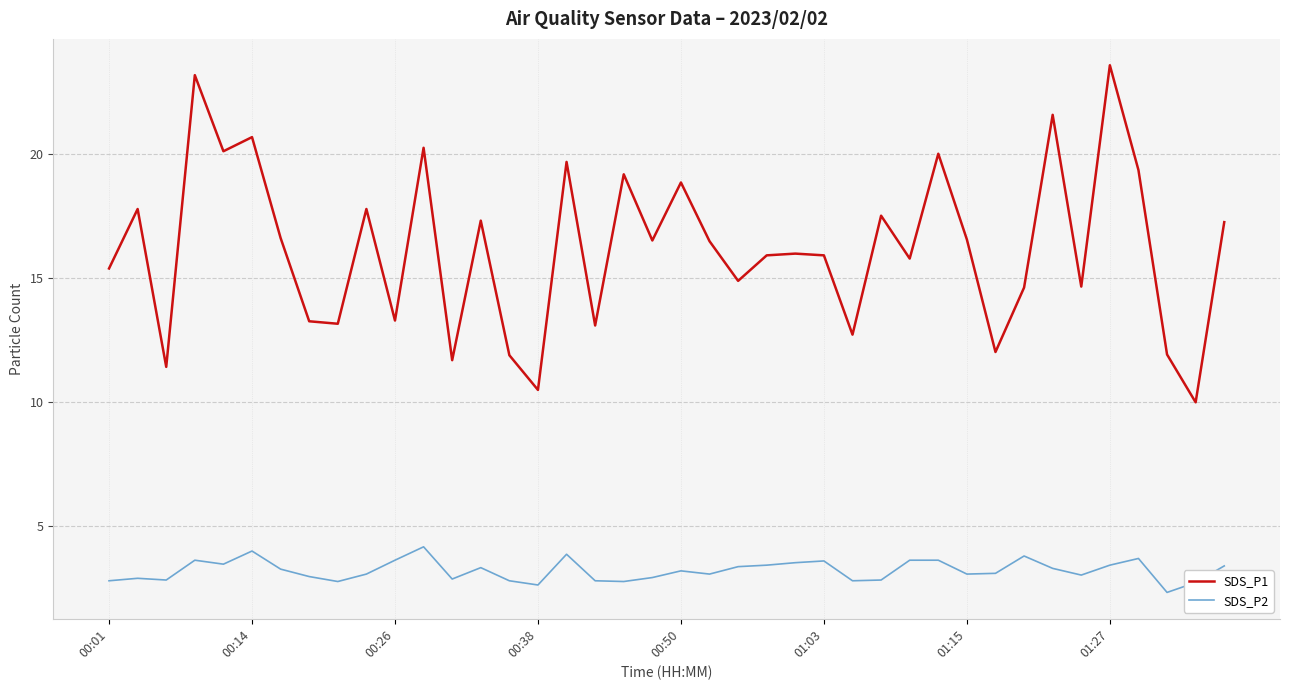

What is the maximum value shown in the chart?

23.6